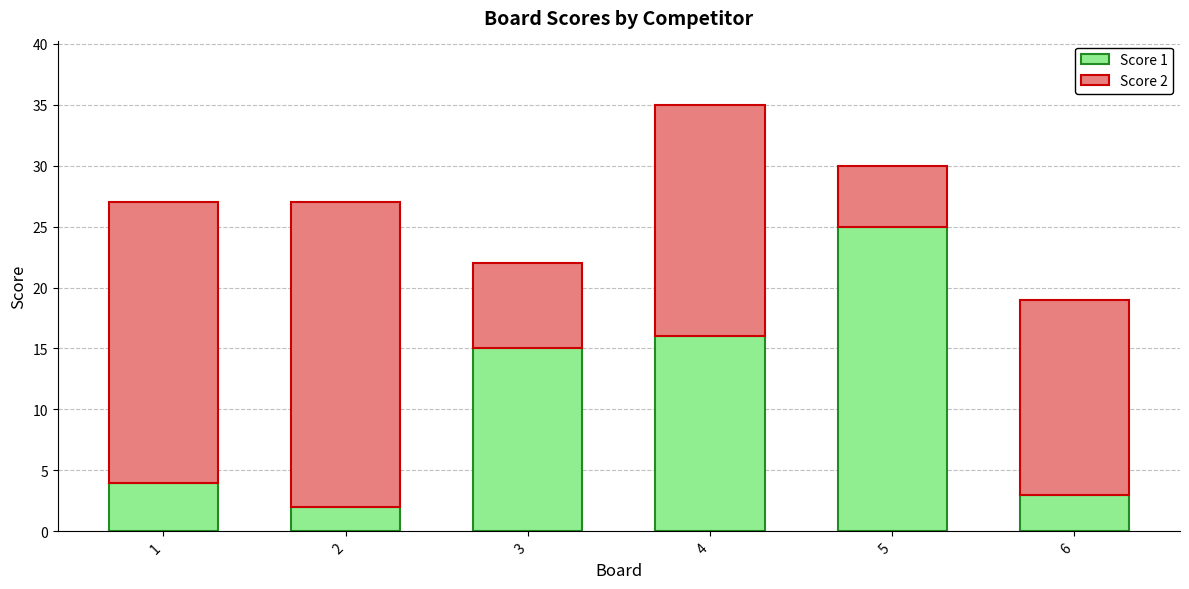

Rank the categories by Score 1 value from lowest to highest.

2, 6, 1, 3, 4, 5